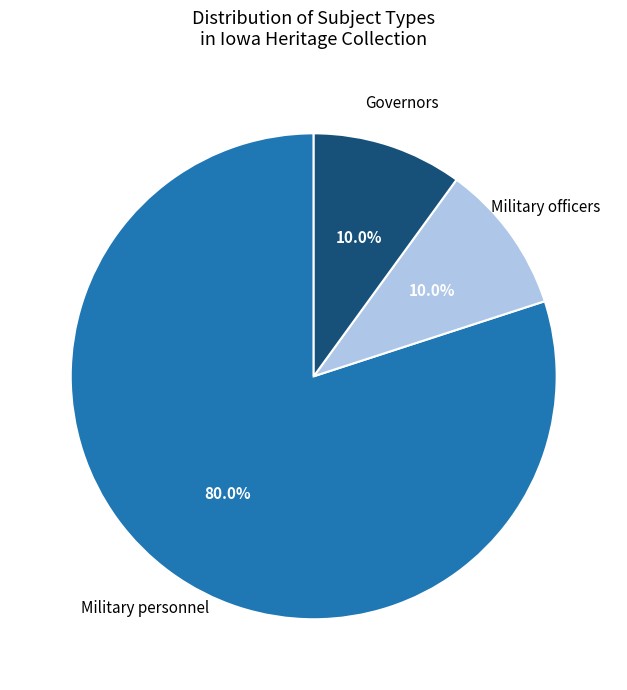

Do Governors and Military personnel together represent more than half of the pie?

Yes